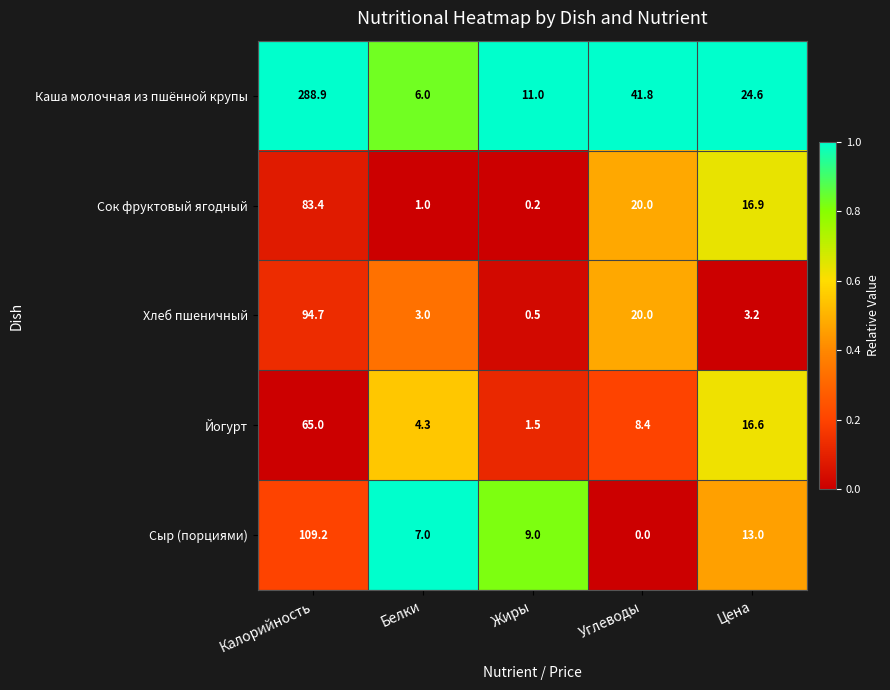

The Йогурт series shows 108.4 at Калорийность. True or false?

False